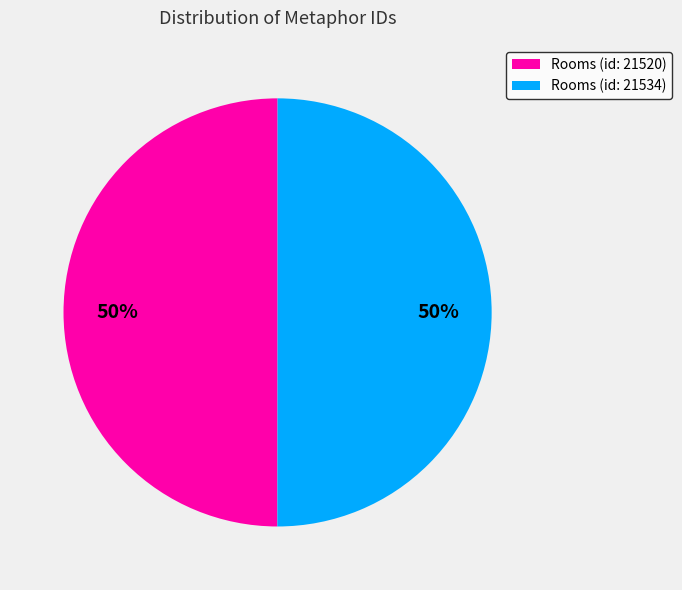

Count the number of slices in the pie.

2